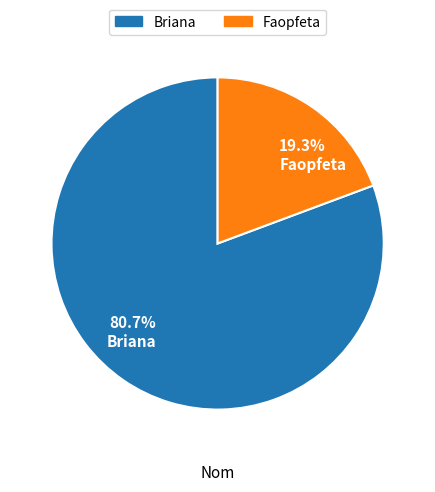

Which has a higher value, 80.7% Briana or 19.3% Faopfeta?

80.7% Briana